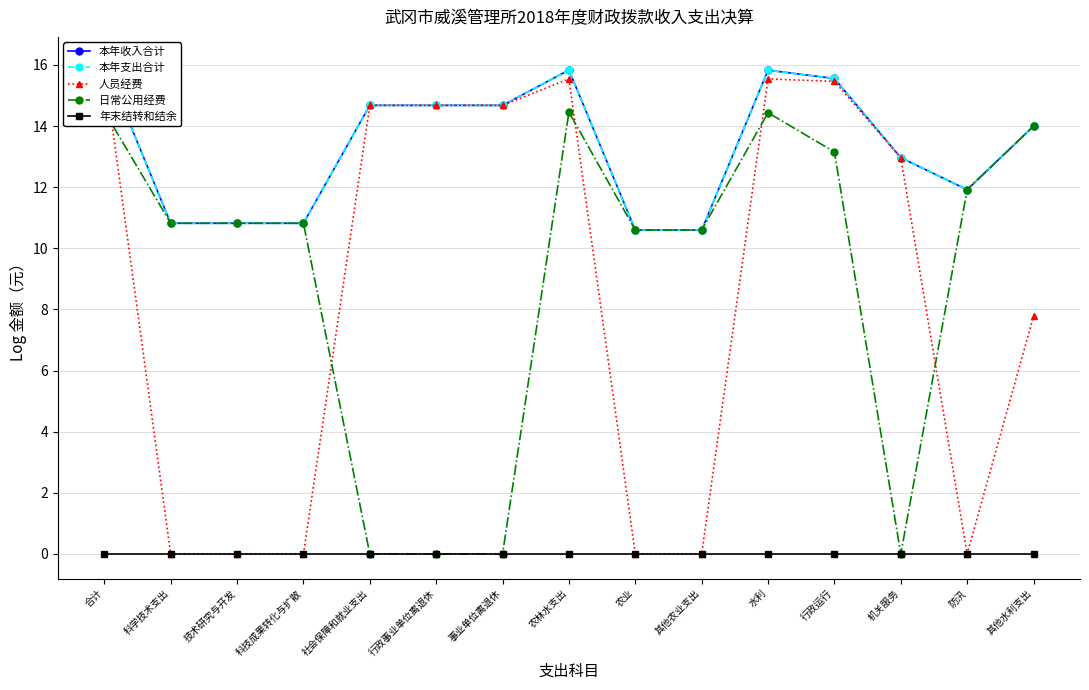

In 本年收入合计, how many points are lower than both neighbors (excluding endpoints)?

1